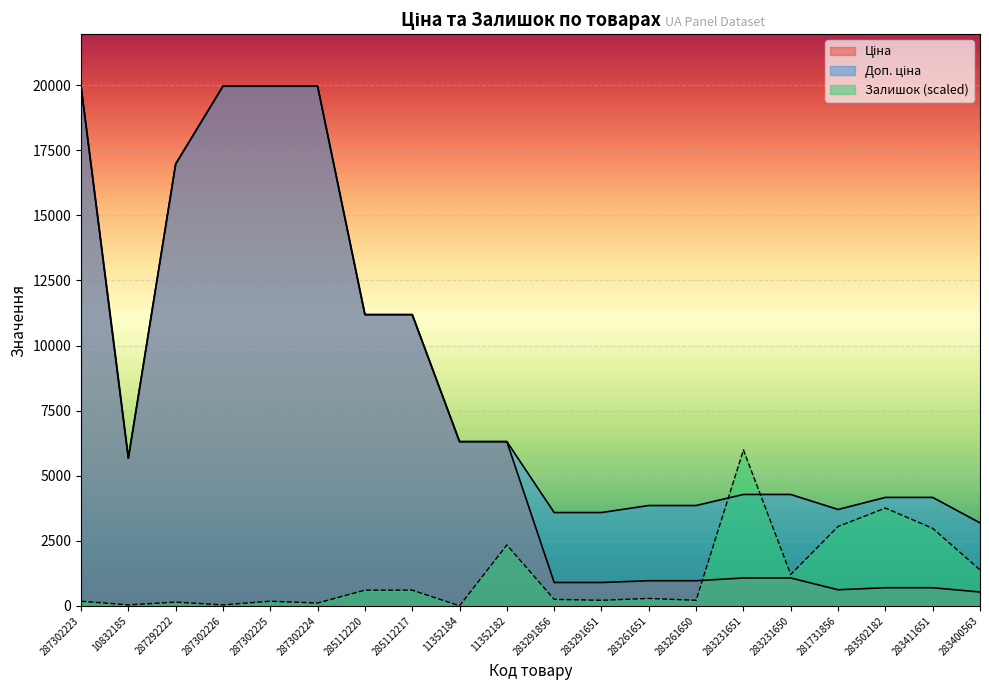

How many data points in Доп. ціна are above 5673?

10